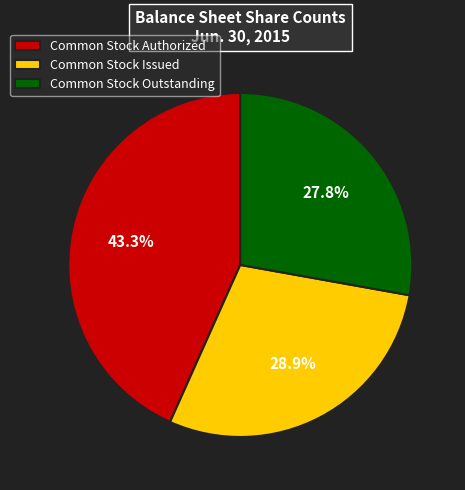

What is the largest slice in the pie chart?

Common Stock Authorized